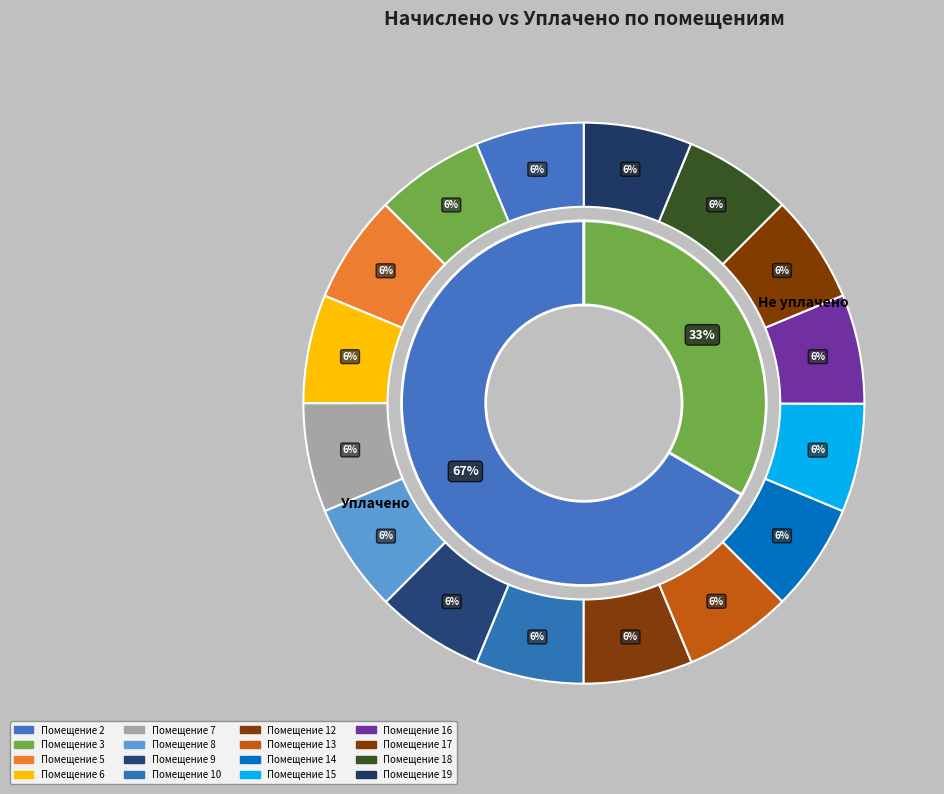

Is it true that 2 is 1% of the pie?

False